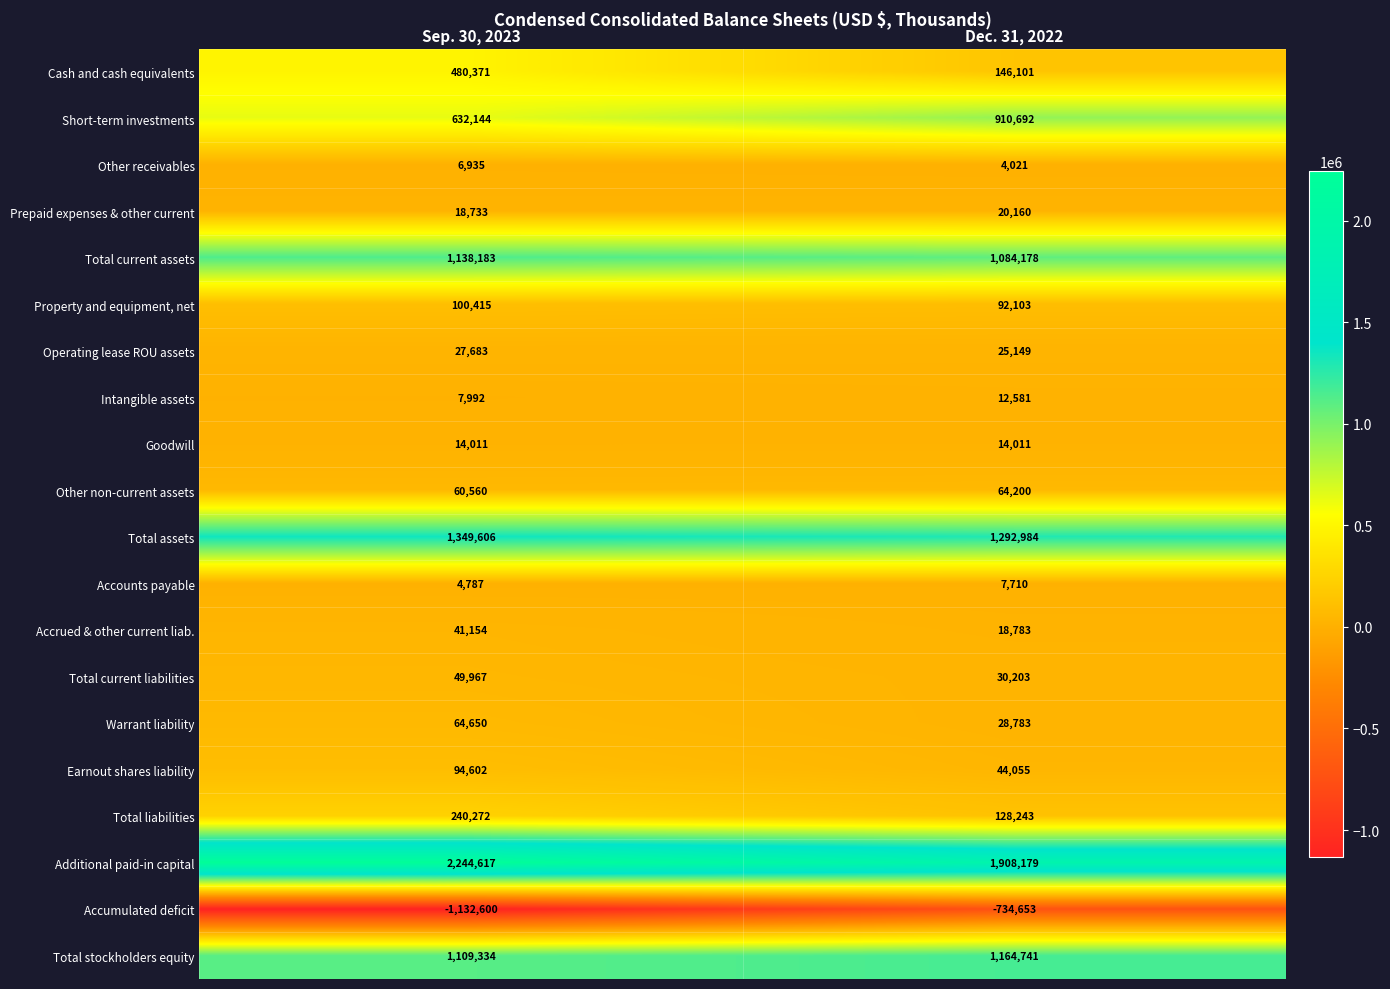

What is the sum of the Cash and cash equivalents values at Dec. 31, 2022 and Sep. 30, 2023?

626472